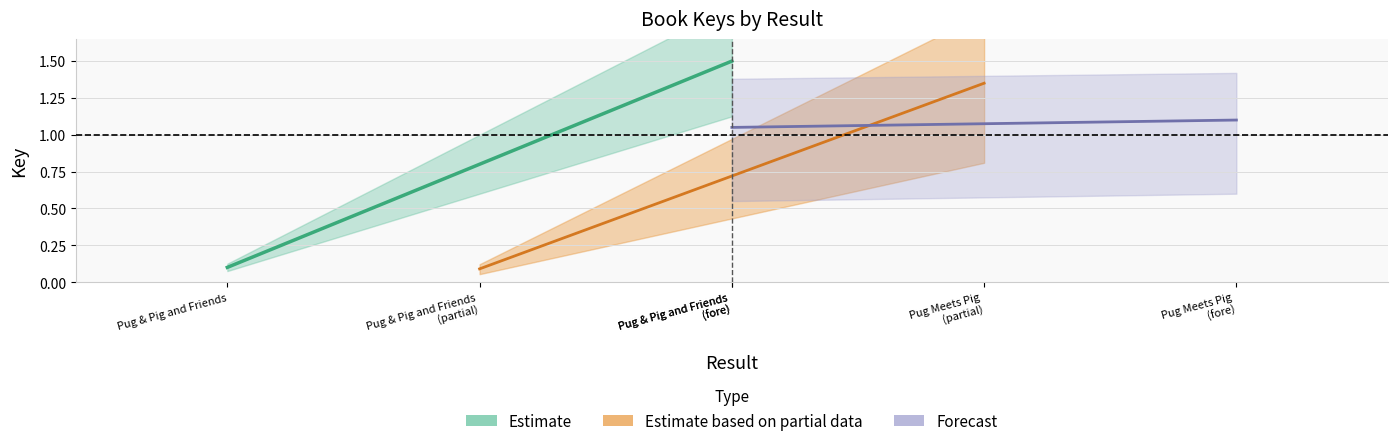

What is the sum of the Estimate based on partial data values at Pug Meets Pig (partial) and Pug & Pig and Friends (partial)?

1.4